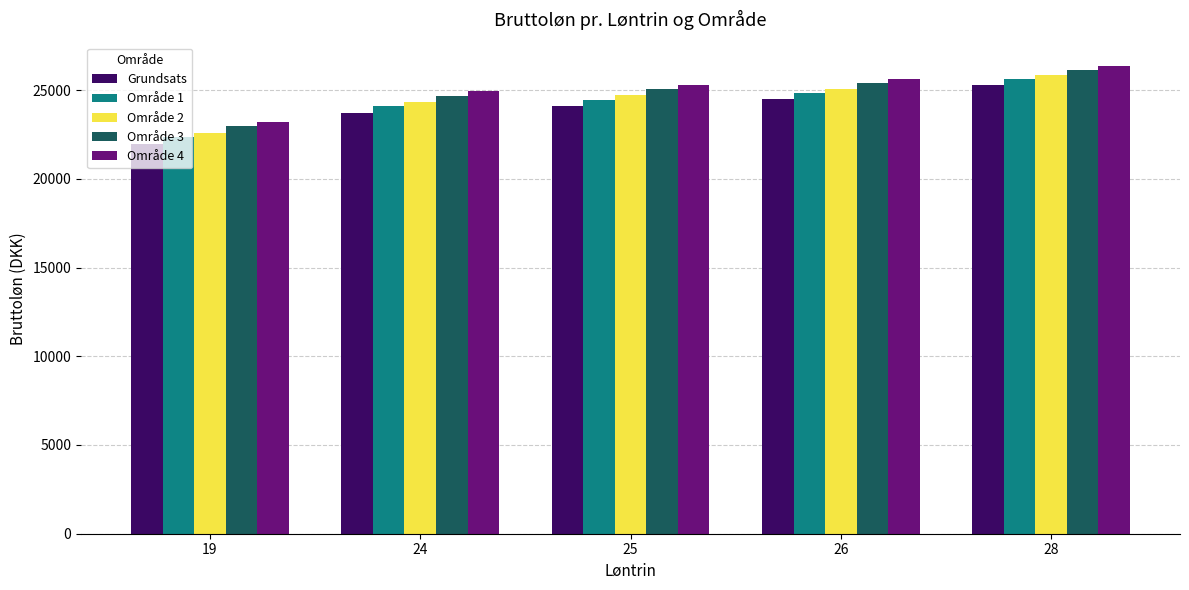

How many groups of bars are there?

5